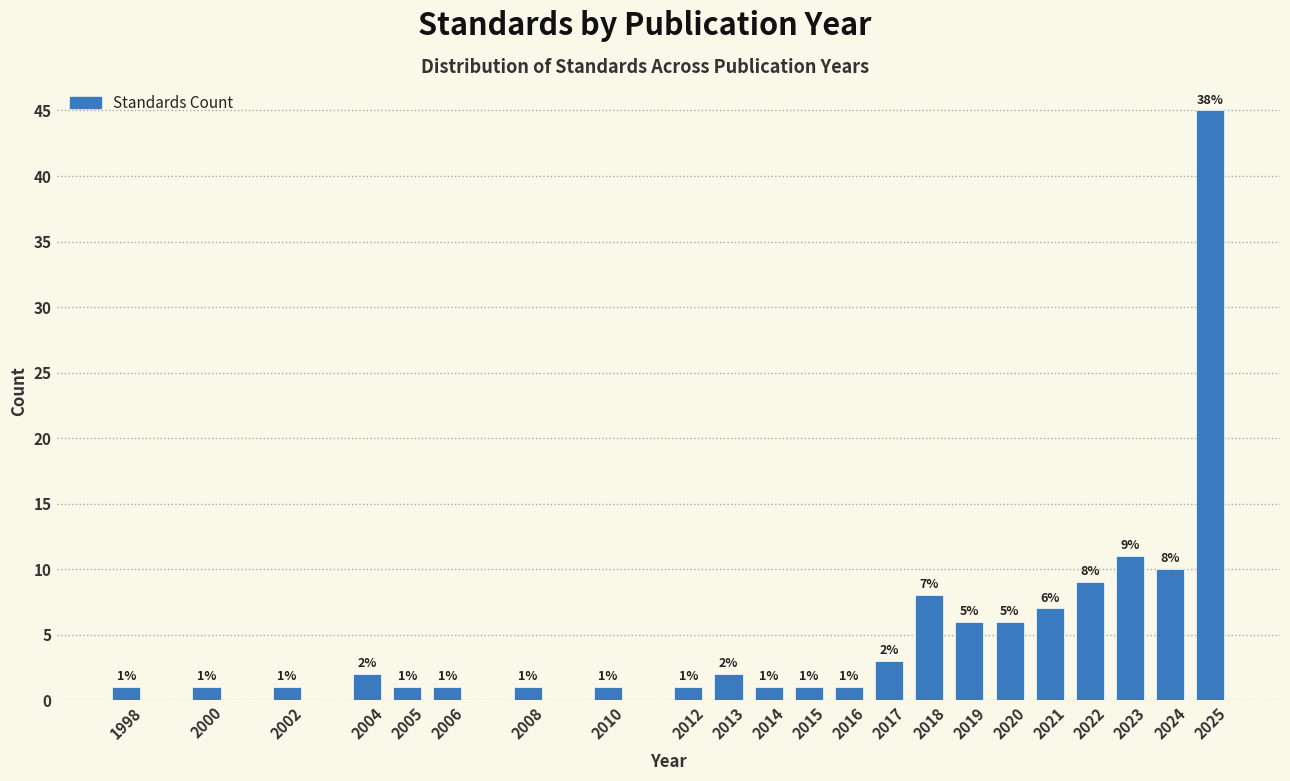

Reading left to right, what are all the values shown in this chart?

1	1	1	2	1	1	1	1	1	2	1	1	1	3	8	6	6	7	9	11	10	45